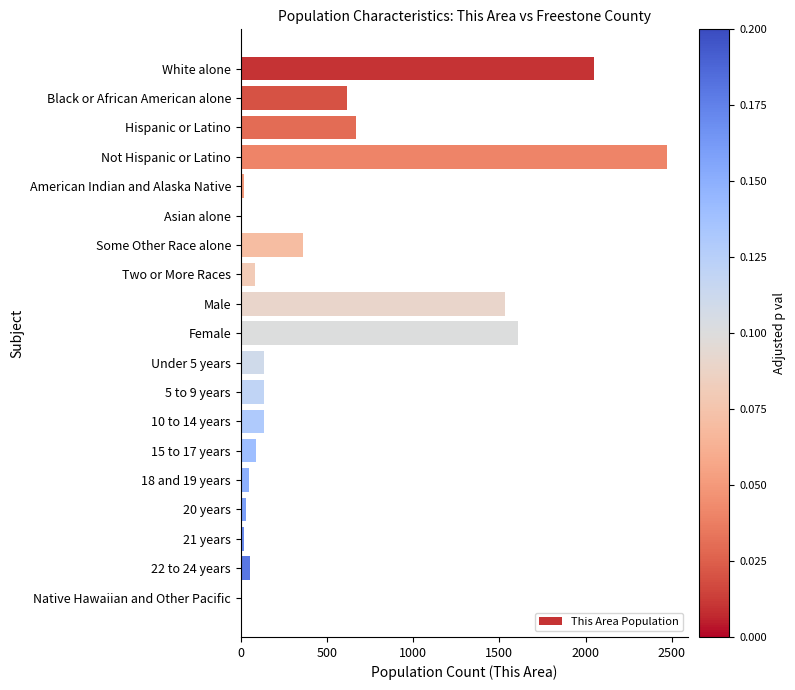

Approximately how many times larger is the value at White alone compared to 22 to 24 years?

37.3